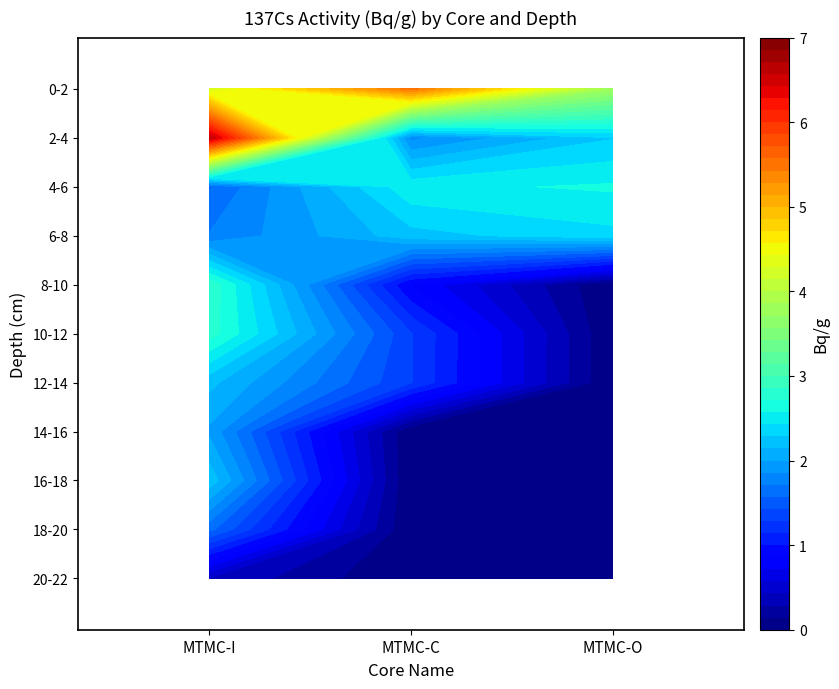

Rank the series at 14-16 from lowest to highest value.

MTMC-C, MTMC-O, MTMC-I